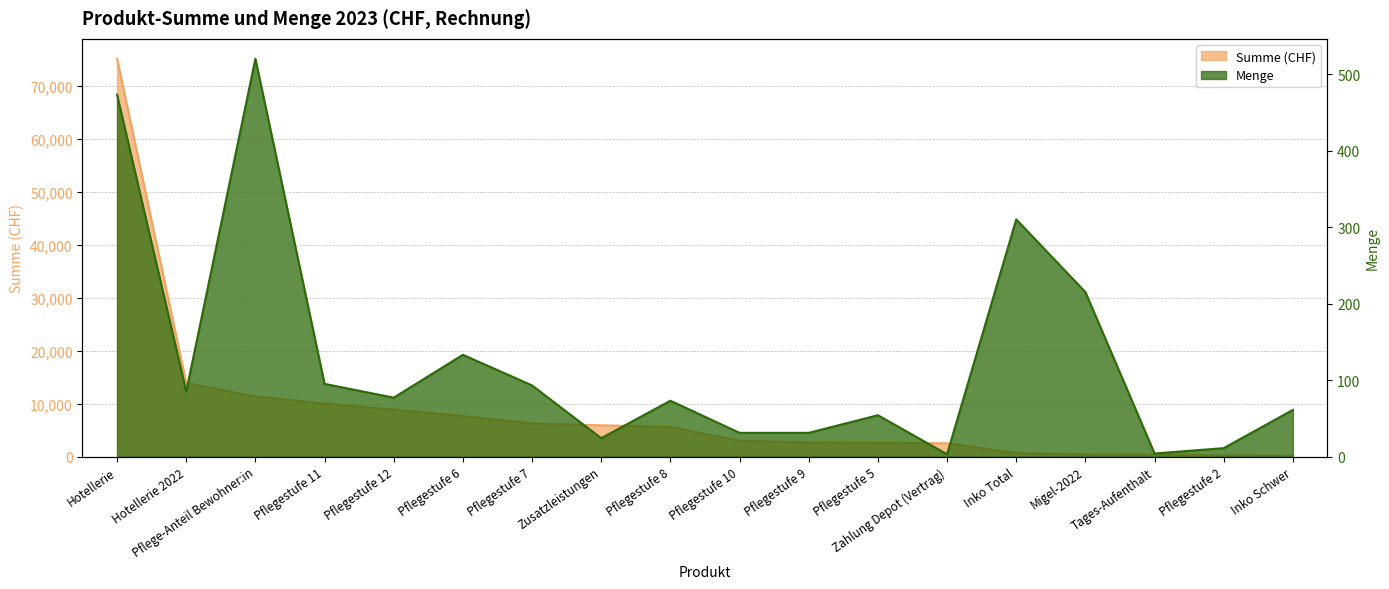

What is the sum of all Menge values?

2293.0